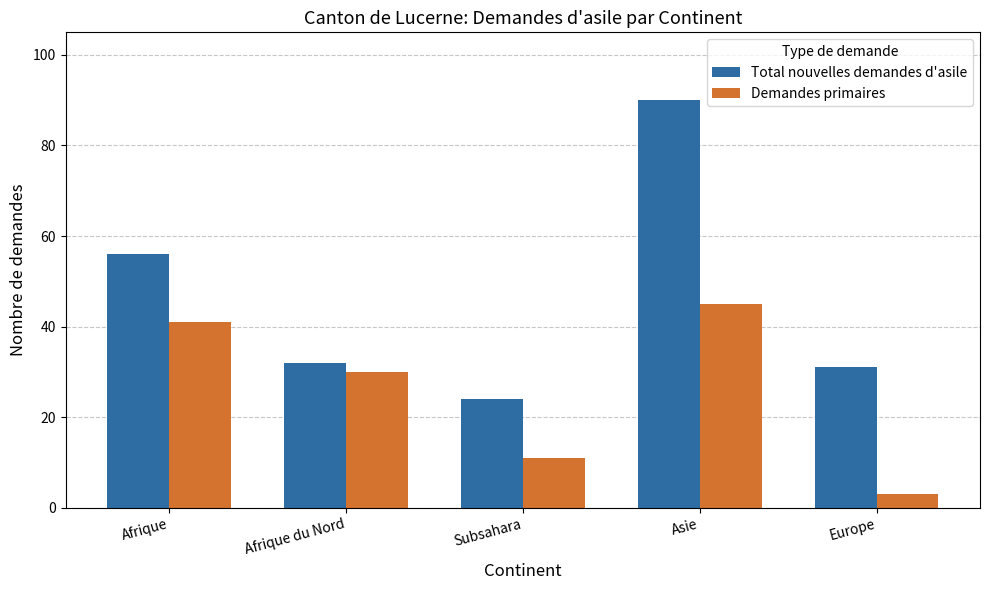

What is the minimum value for Demandes primaires?

3